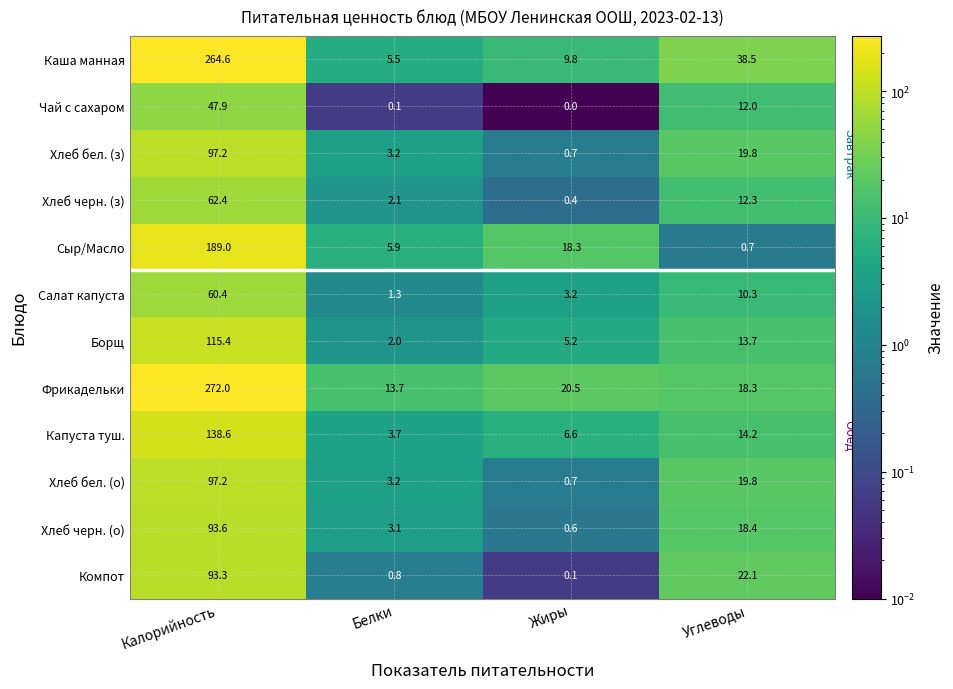

Read the Фрикадельки value at Калорийность.

272.0